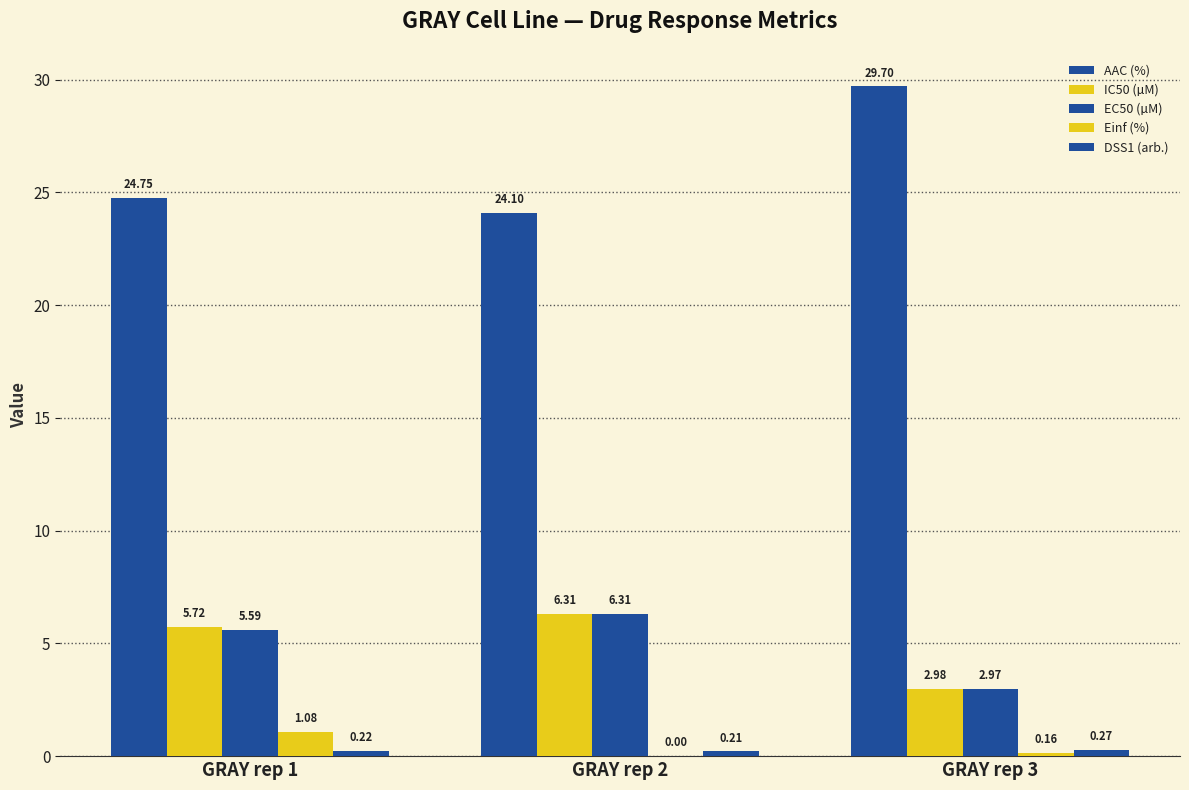

At which category is the sum across all series the highest?

GRAY rep 1